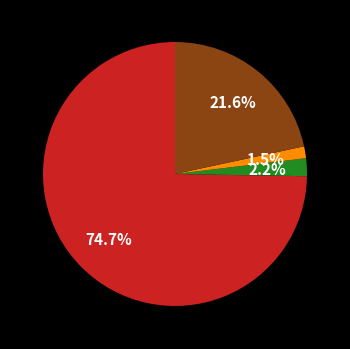

Is there any slice that represents more than half of the pie?

Yes